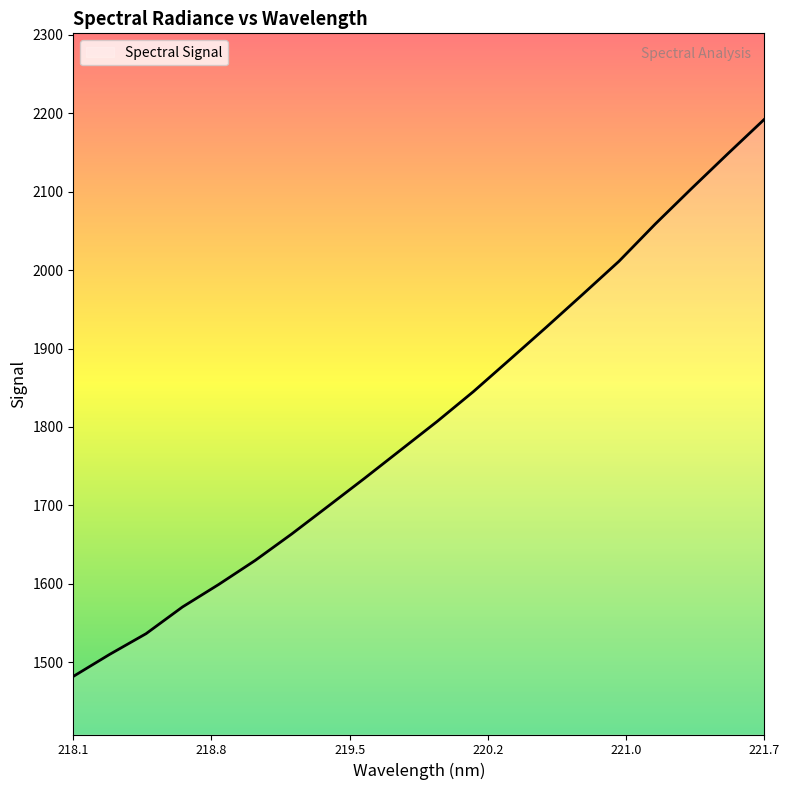

What is the smallest value displayed?

1481.7